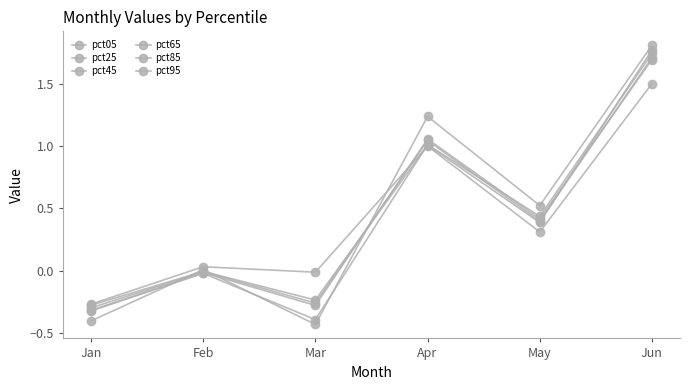

After their last crossing, which series has the higher values: pct45 or pct05?

pct45